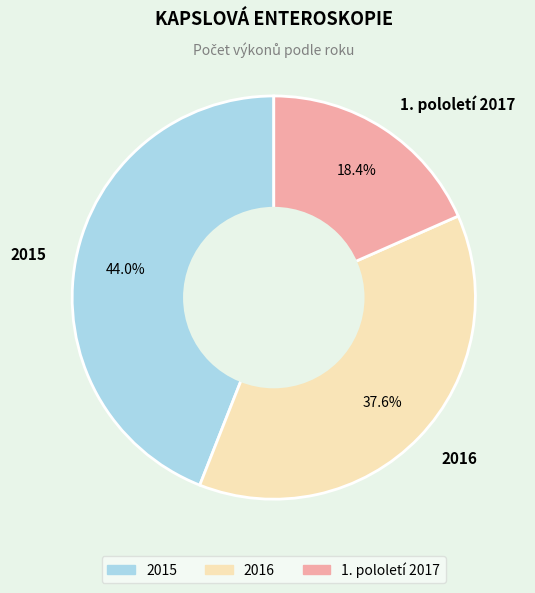

Which slice is the smallest?

1. pololetí 2017